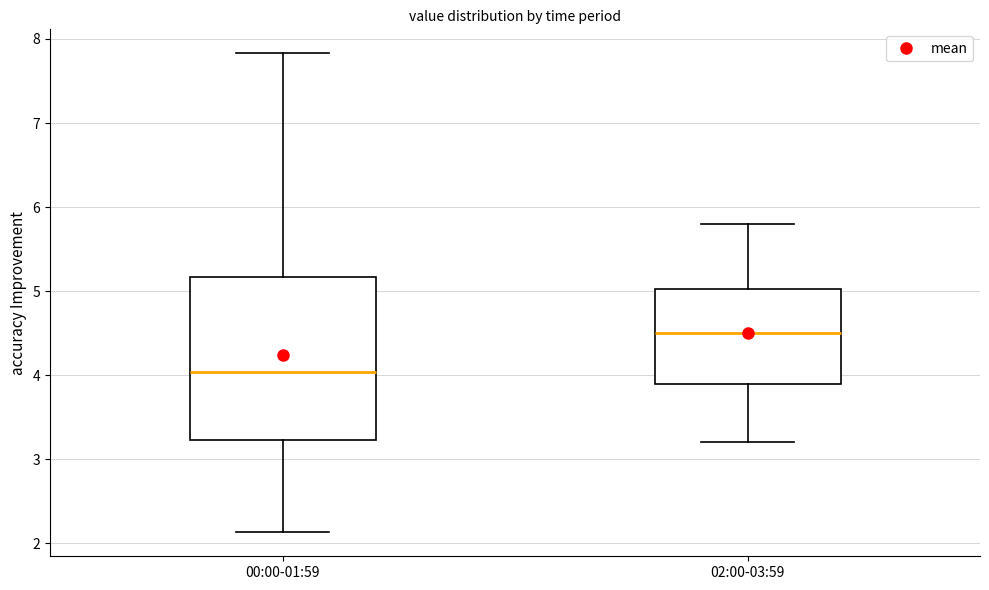

Where is the lower edge of the box for 02:00-03:59 on the y-axis? The values are not printed on the chart, so give them approximately, as read against the axis.

3.9